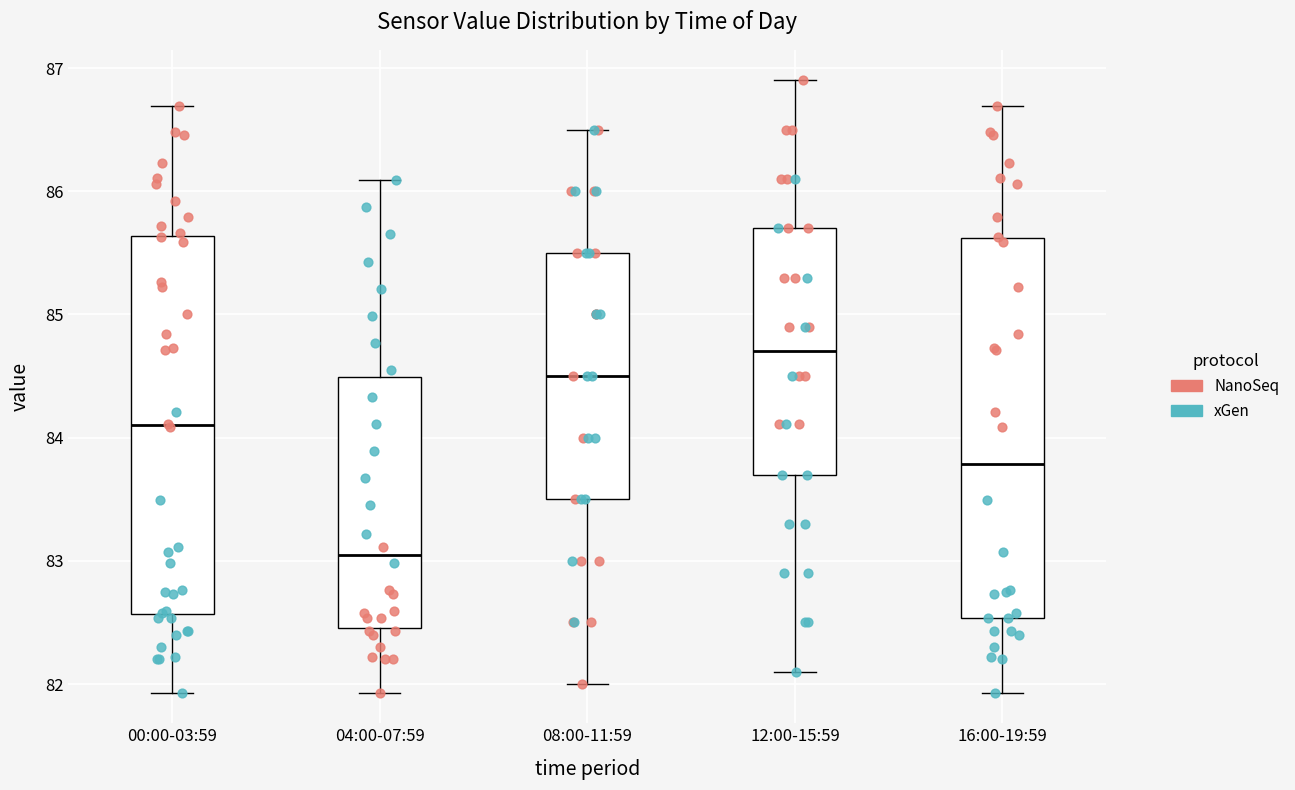

Reading left to right, read every box against the y-axis: the position of its median line, the range the box covers, and the ends of its whiskers. The values are not printed on the chart, so give them approximately, as read against the axis.

00:00-03:59: median 84.1, box 82.6 to 85.6, whiskers 81.9 to 86.7
04:00-07:59: median 83.0, box 82.5 to 84.5, whiskers 81.9 to 86.1
08:00-11:59: median 84.5, box 83.5 to 85.5, whiskers 82.0 to 86.5
12:00-15:59: median 84.7, box 83.7 to 85.7, whiskers 82.1 to 86.9
16:00-19:59: median 83.8, box 82.5 to 85.6, whiskers 81.9 to 86.7